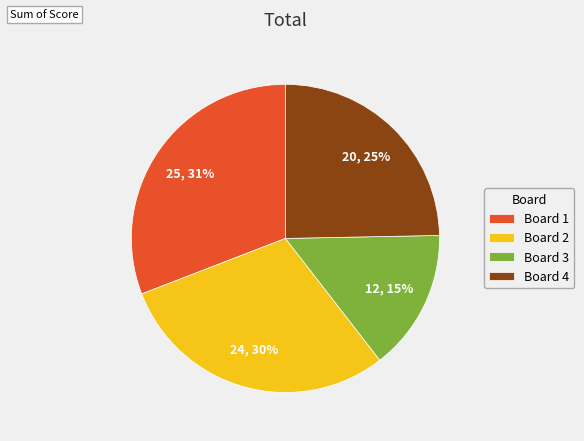

Combined, do Board 1 and Board 4 account for over 50%?

Yes